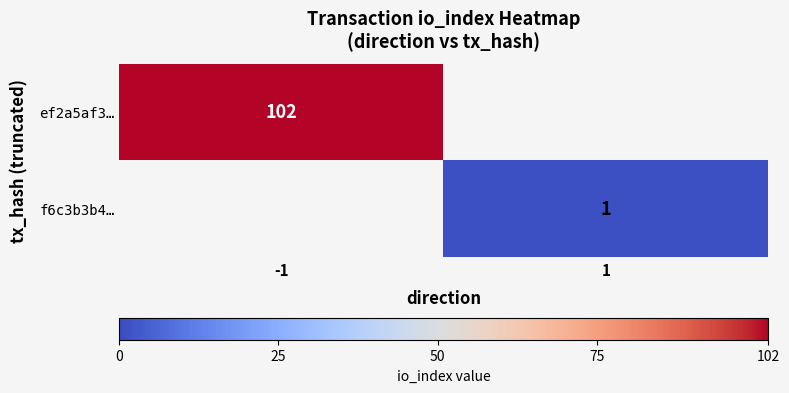

Is the value of f6c3b3b4… at 1 greater than the value of ef2a5af3… at -1?

No